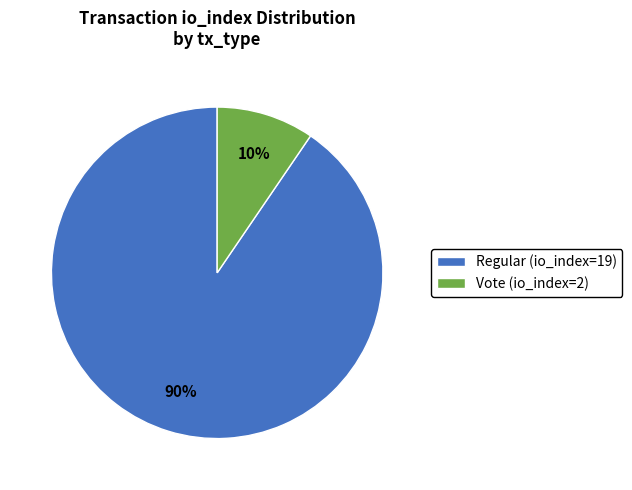

Between Vote (io_index=2) and Regular (io_index=19), which is larger?

Regular (io_index=19)